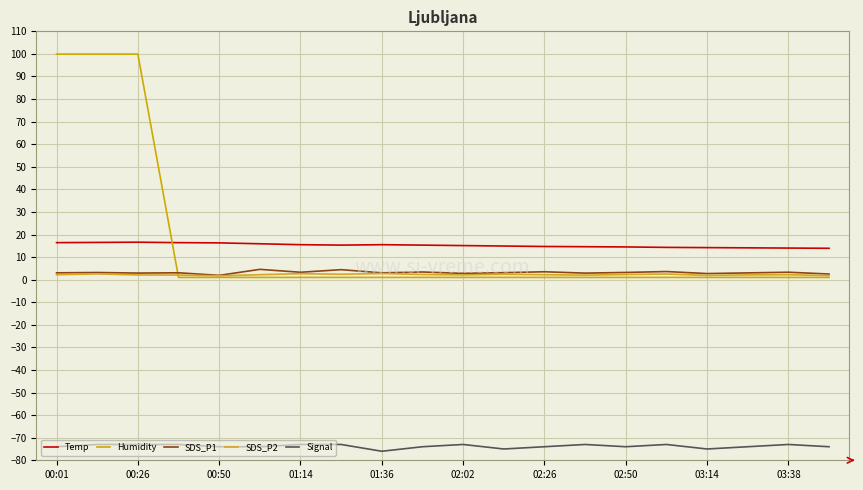

What is the maximum value shown in the chart?

99.9